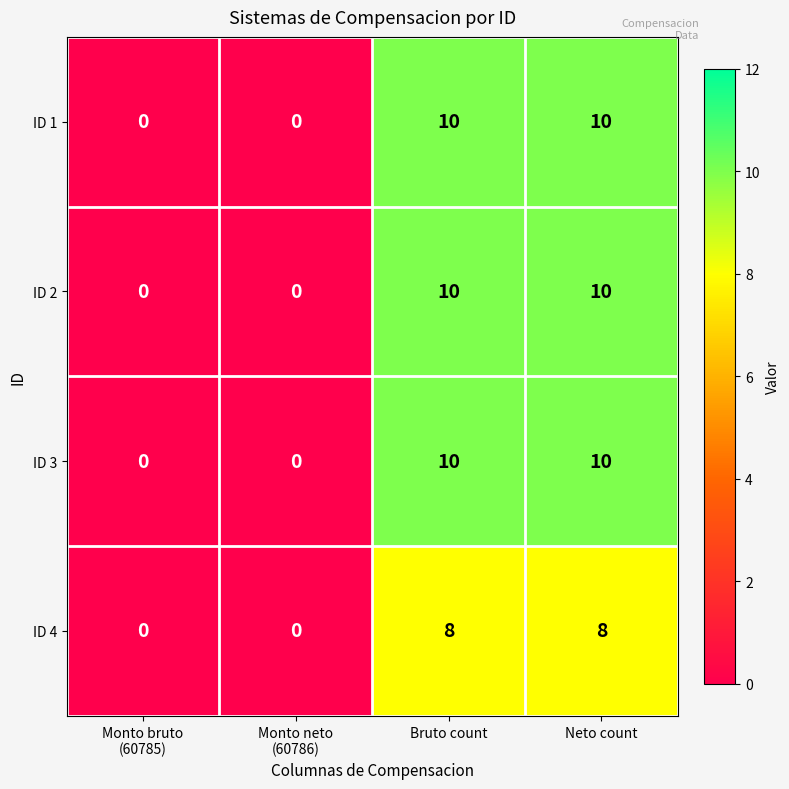

How many ID 3 values are between 0 and 10?

4